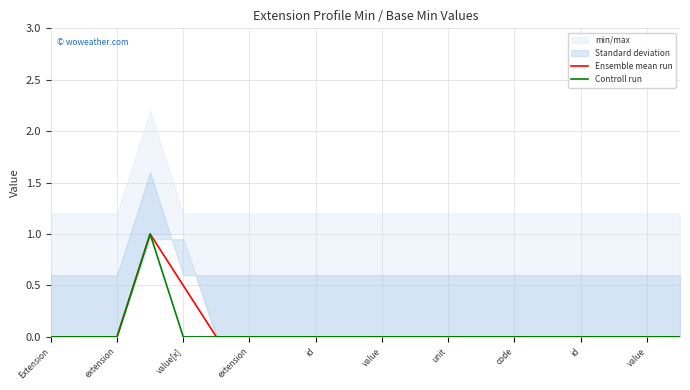

How many lines are shown in the chart?

2